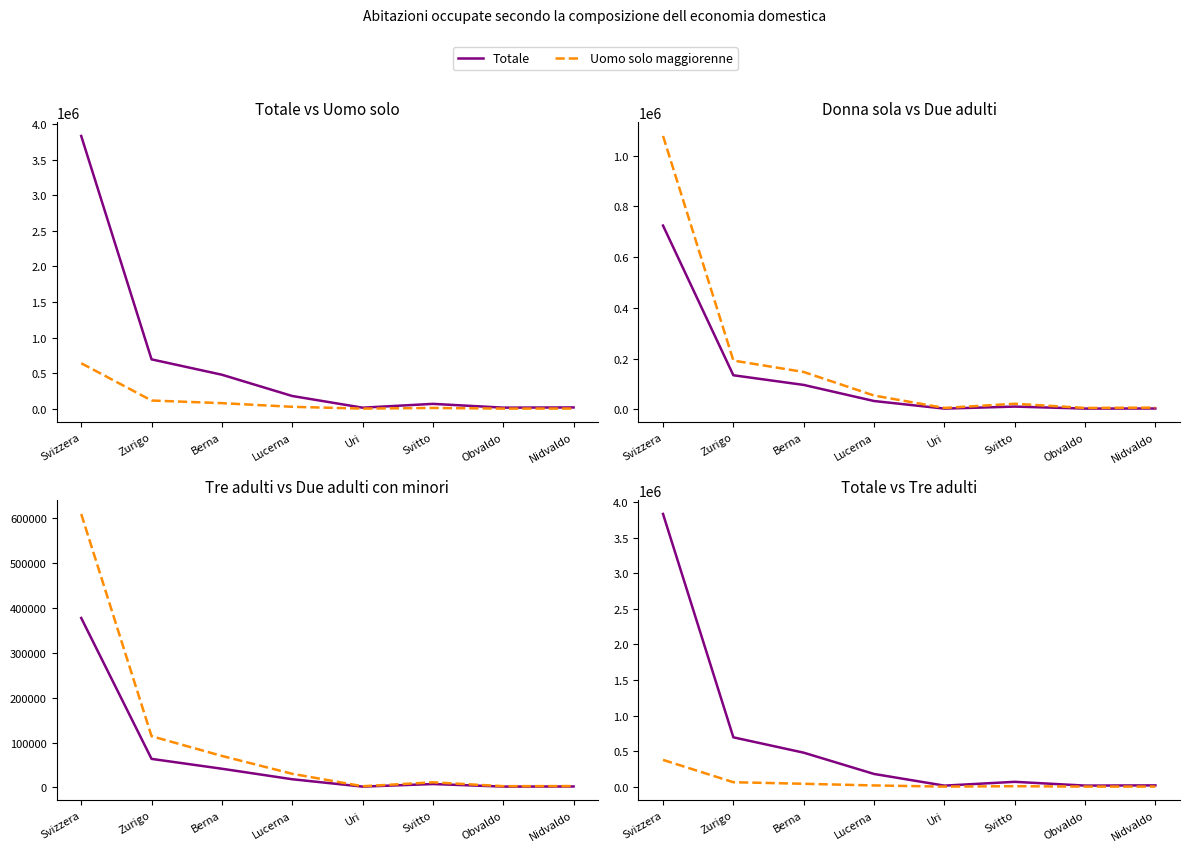

How many series are shown in this chart?

6